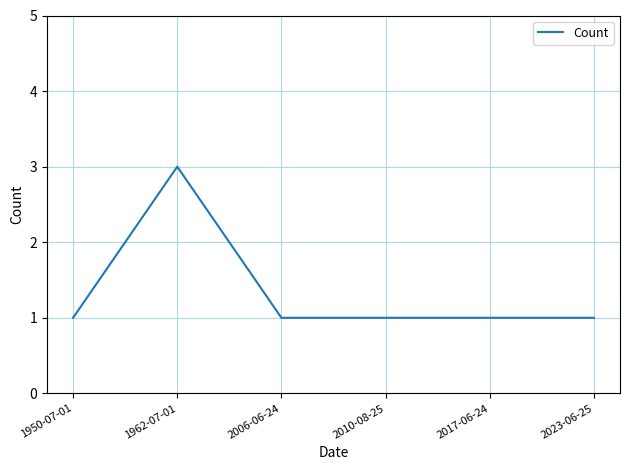

Read the value at 1962-07-01.

3